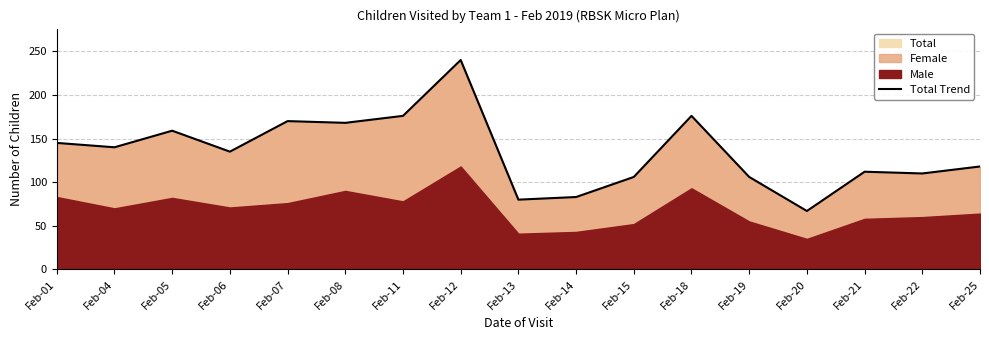

Which category has the lowest value across all series?

Feb-20